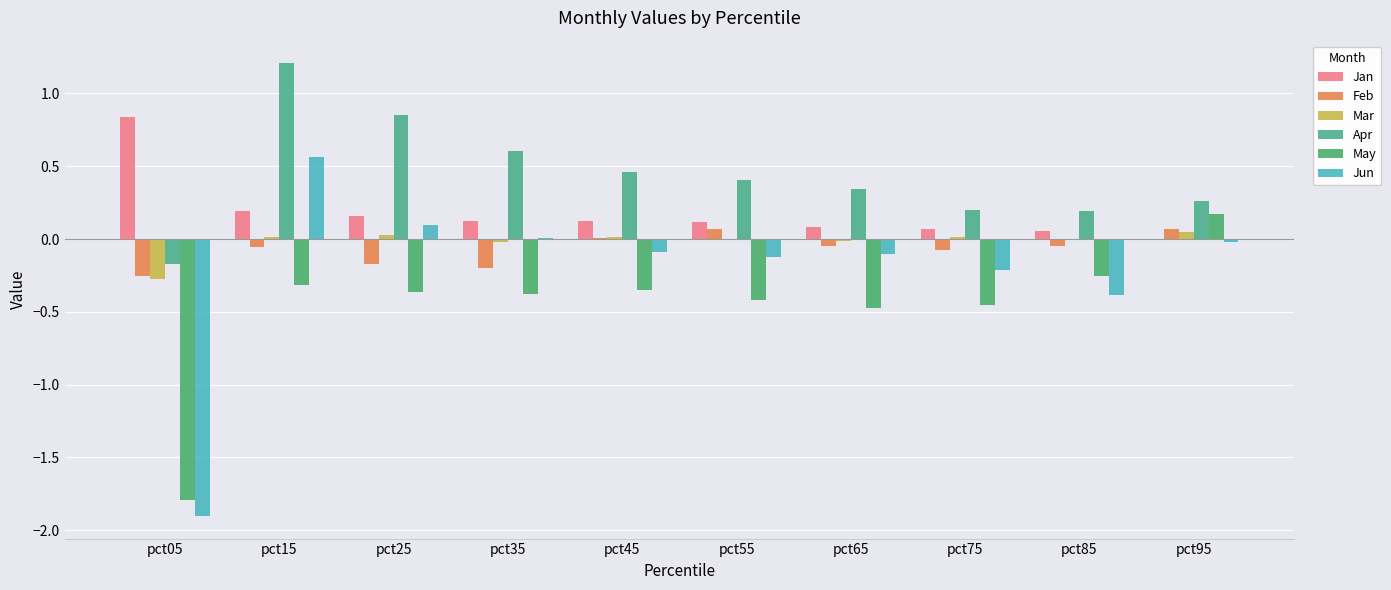

Which series has the largest total across all categories?

Apr